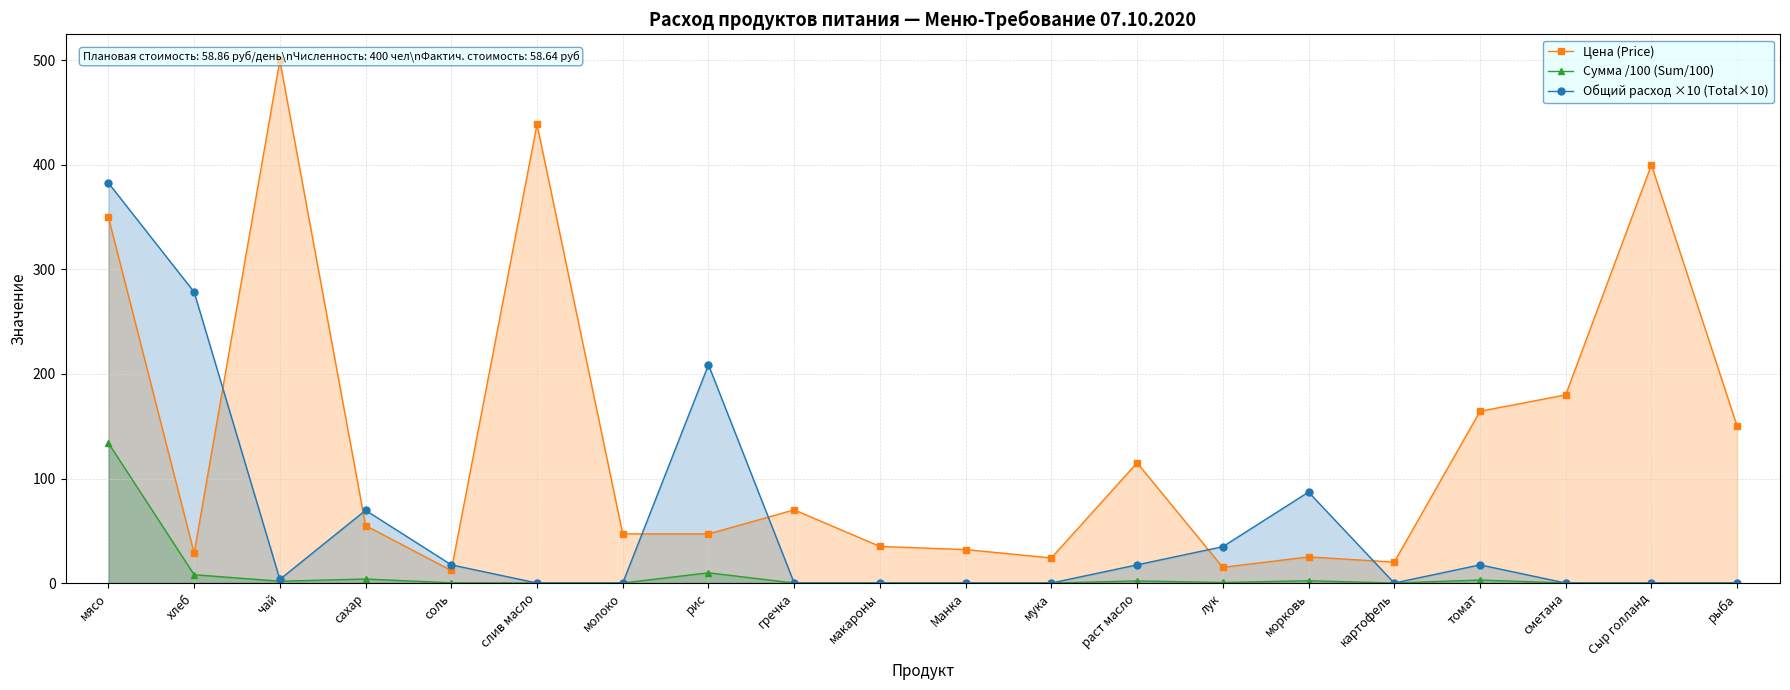

How many lines are shown in the chart?

3